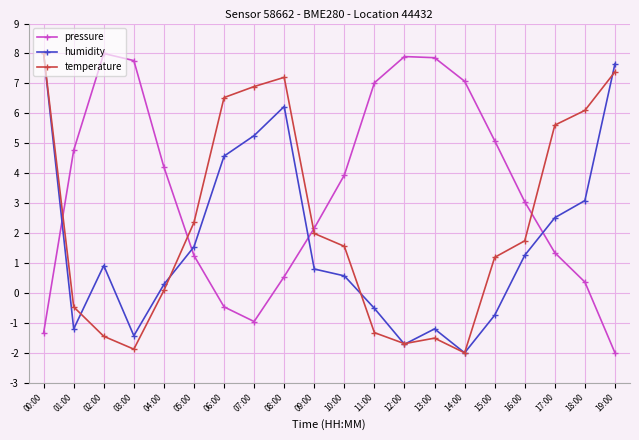

What is the difference between the second highest and second lowest values in the pressure series?

9.2